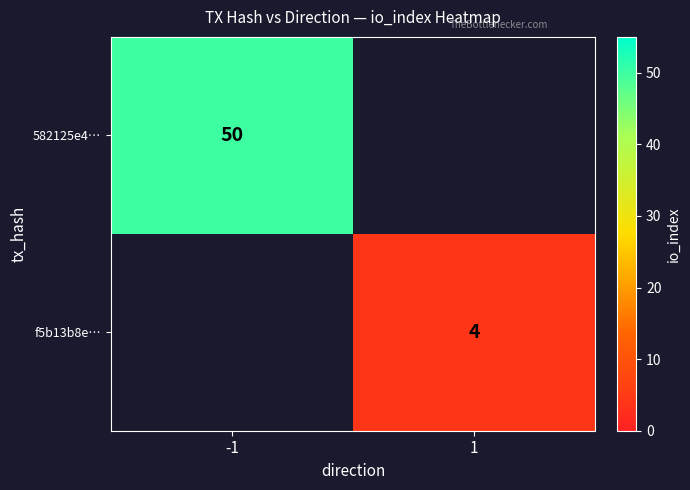

The value of f5b13b8e… at 1 is 2. True or false?

False